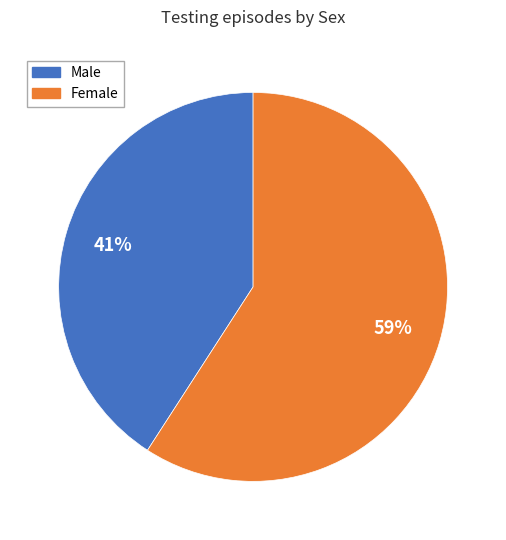

What is the ratio of the value at Female to the value at Male?

1.4